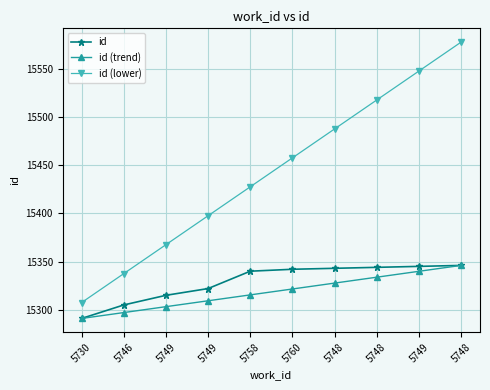

Between 5746 and 5748, which is larger?

5748